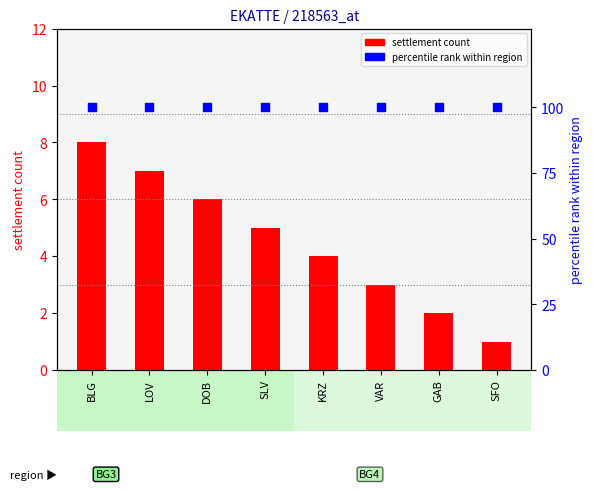

What is the total value across all series at BLG?

108